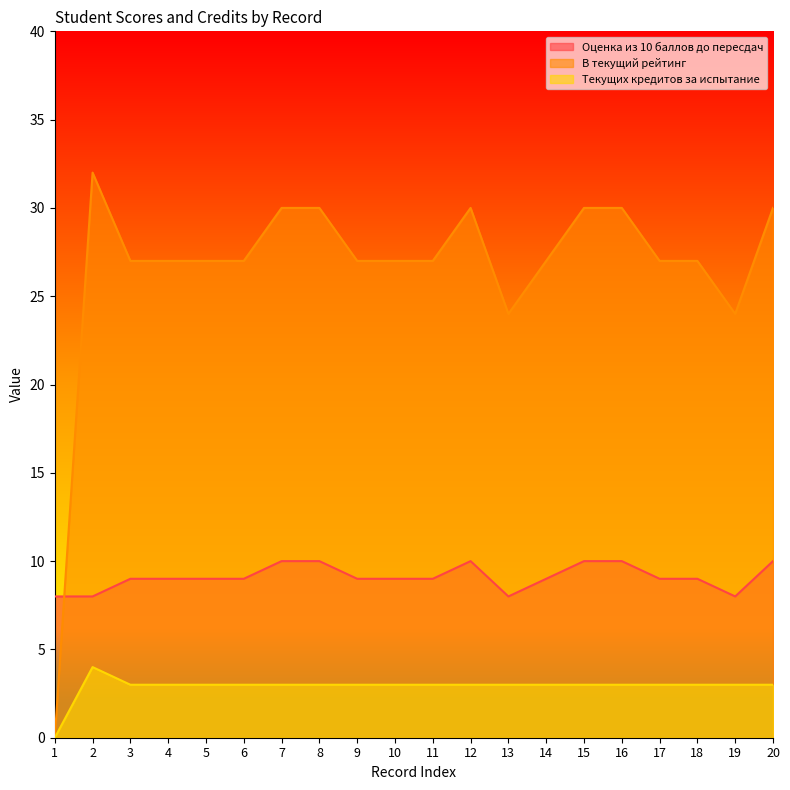

At which label is В текущий рейтинг closest to 16?

13